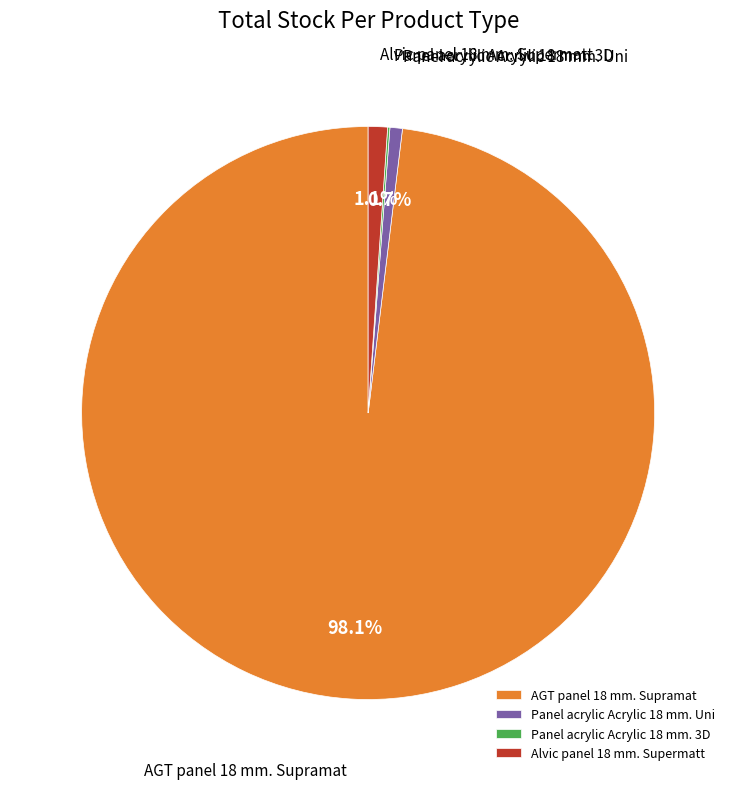

Which category accounts for the majority?

AGT panel 18 mm. Supramat